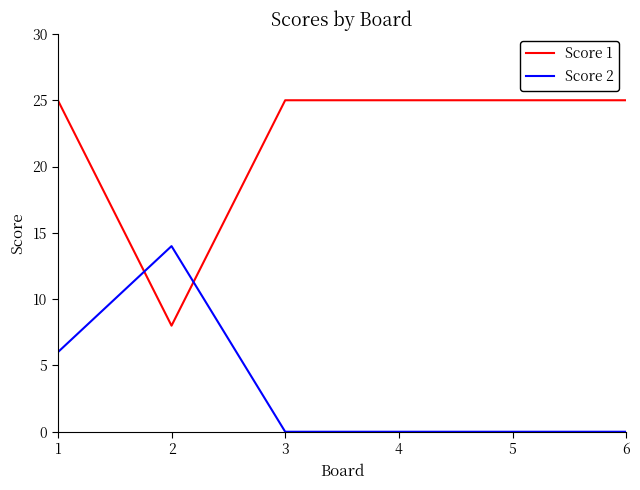

Reading left to right, list all the values displayed in this chart.

Score 1: 25	8	25	25	25	25
Score 2: 6	14	0	0	0	0